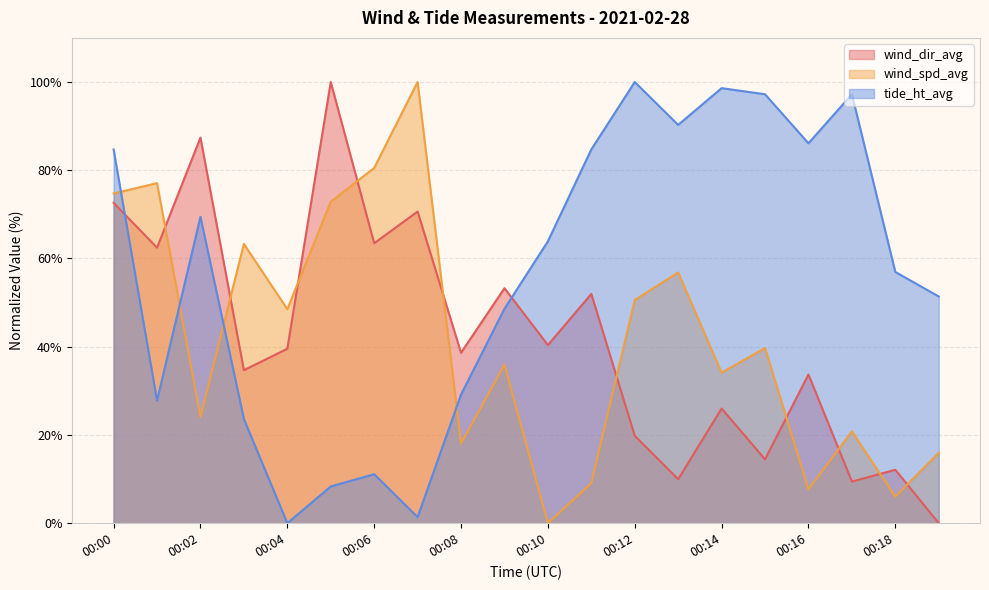

At 00:09, list the series in order from smallest to largest.

wind_spd_avg, tide_ht_avg, wind_dir_avg